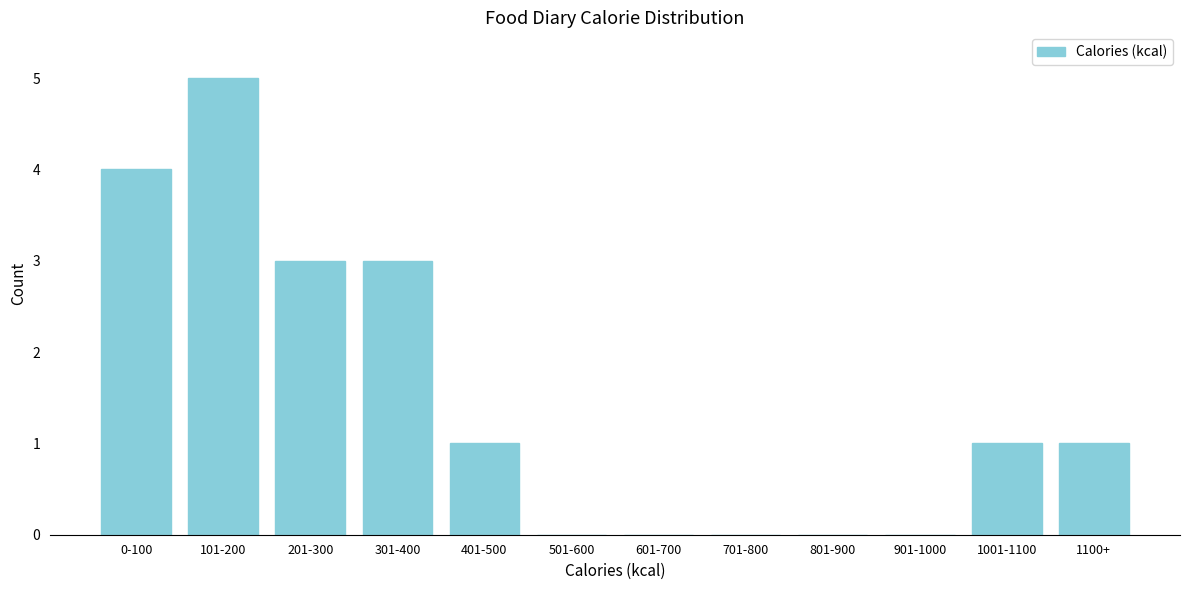

Reading left to right, extract all data points from this chart.

0-100=4	101-200=5	201-300=3	301-400=3	401-500=1	501-600=0	601-700=0	701-800=0	801-900=0	901-1000=0	1001-1100=1	1100+=1